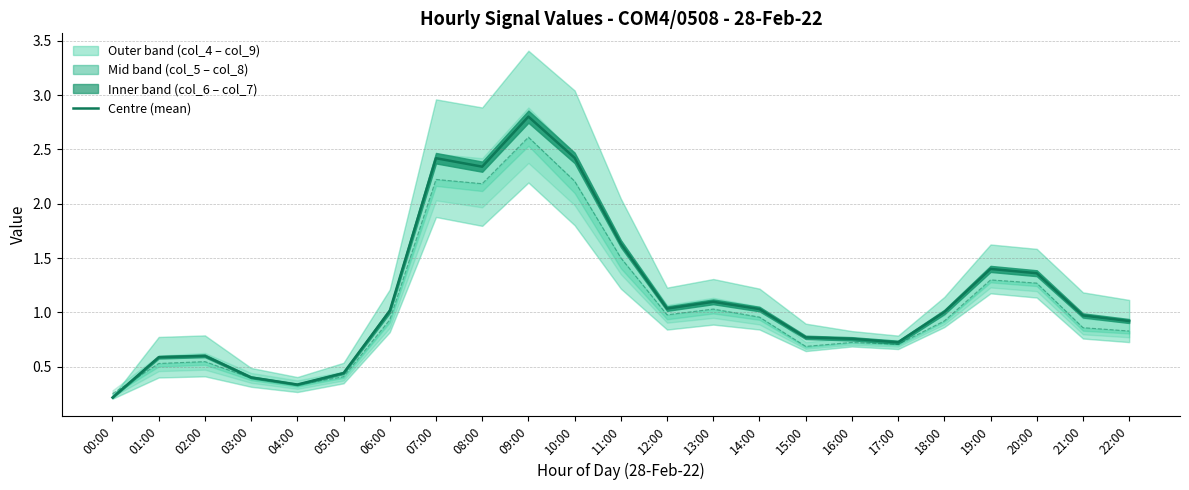

Does the chart display data point markers on the line(s)?

No